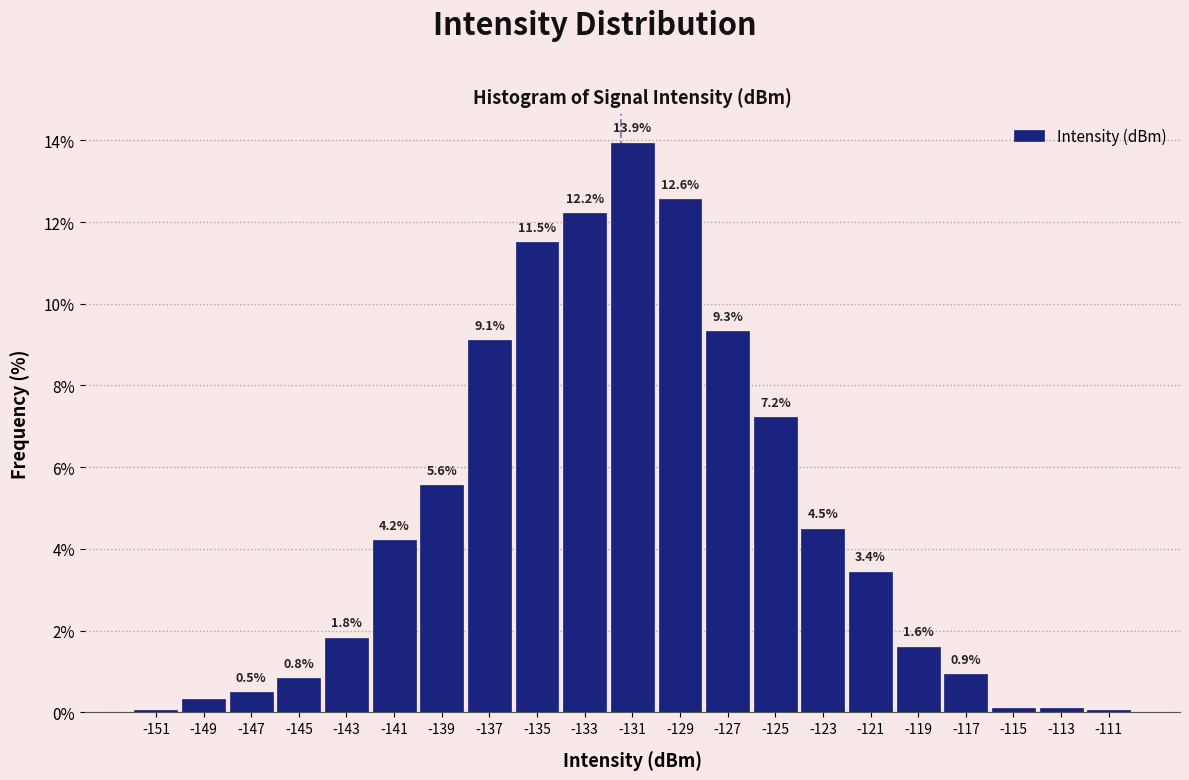

Which range on the x-axis has the tallest bar?

-132 to -130